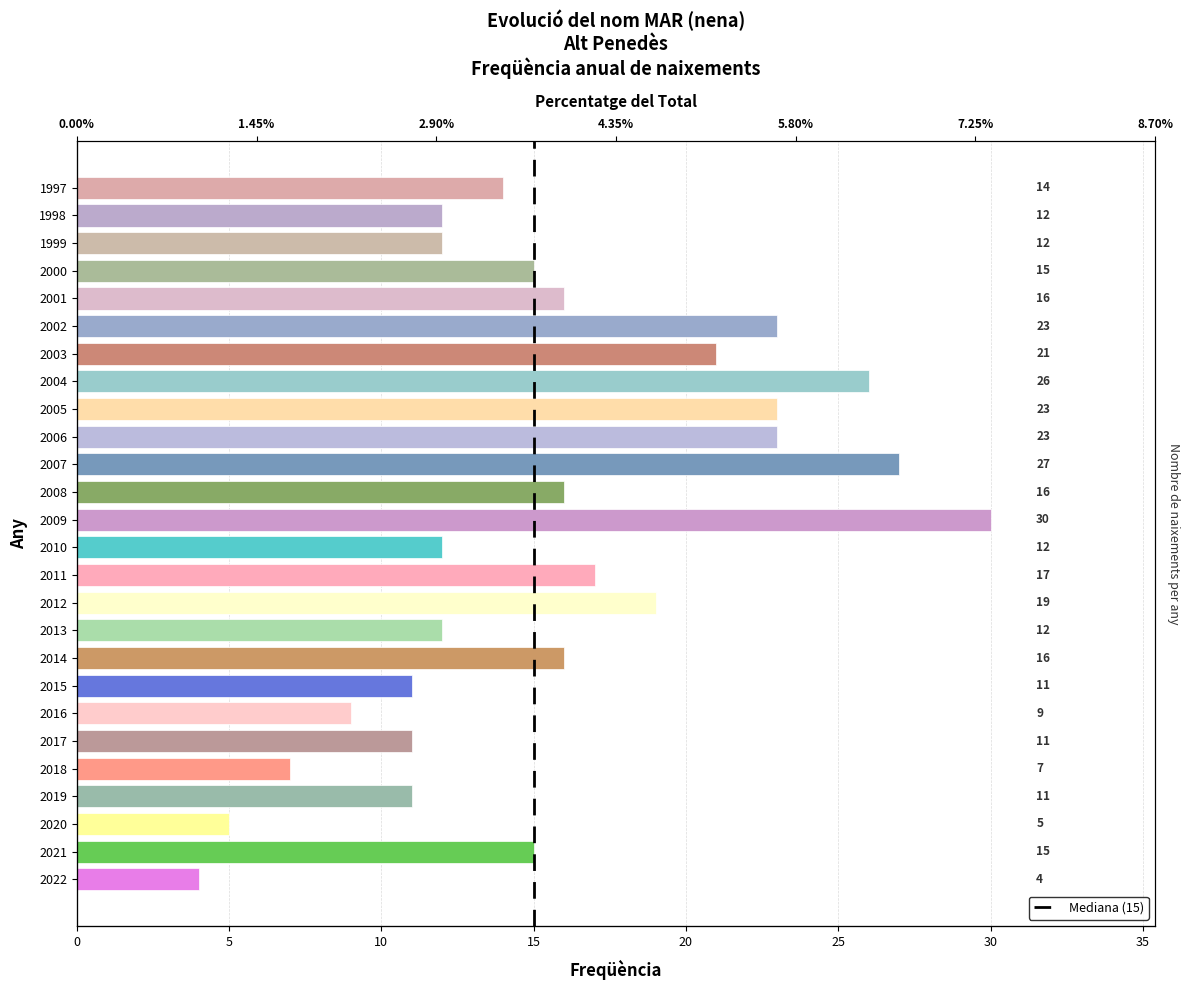

Are the bars horizontal?

Yes